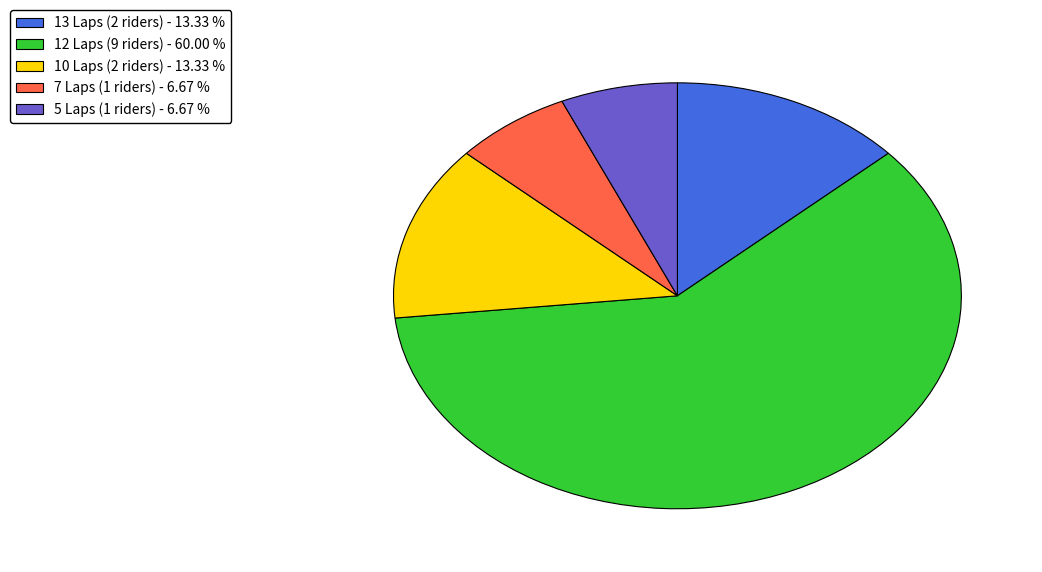

Is the sum of 10 Laps (2 riders) - 13.33 % and 5 Laps (1 riders) - 6.67 % greater than half?

No